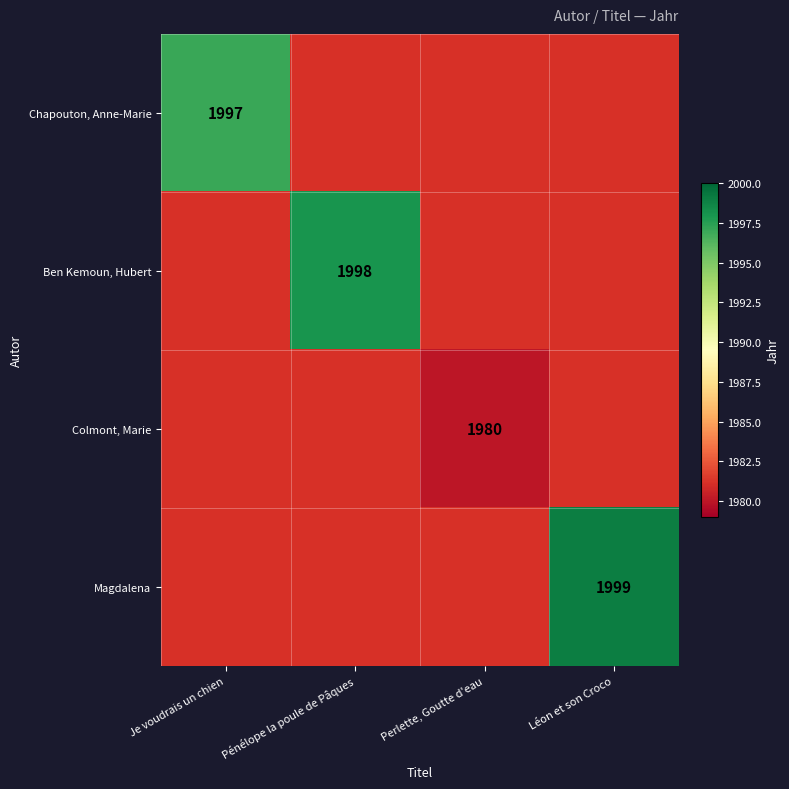

The value of Magdalena at Léon et son Croco is 464.9. True or false?

False